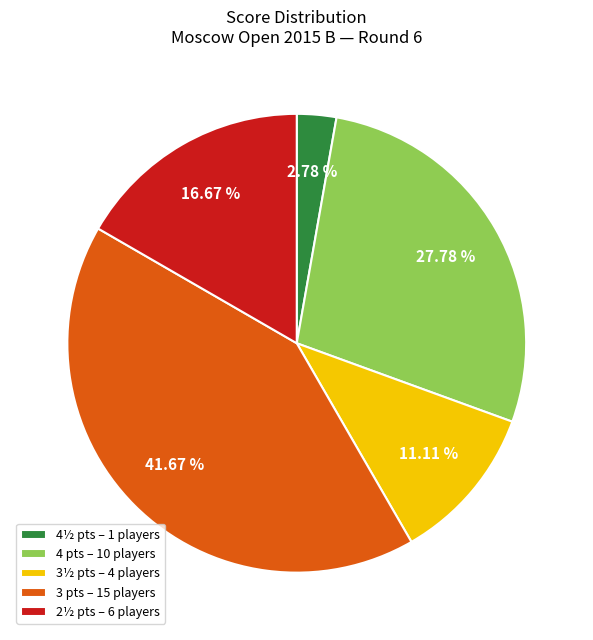

What is the smallest slice in the pie chart?

4½ pts – 1 players